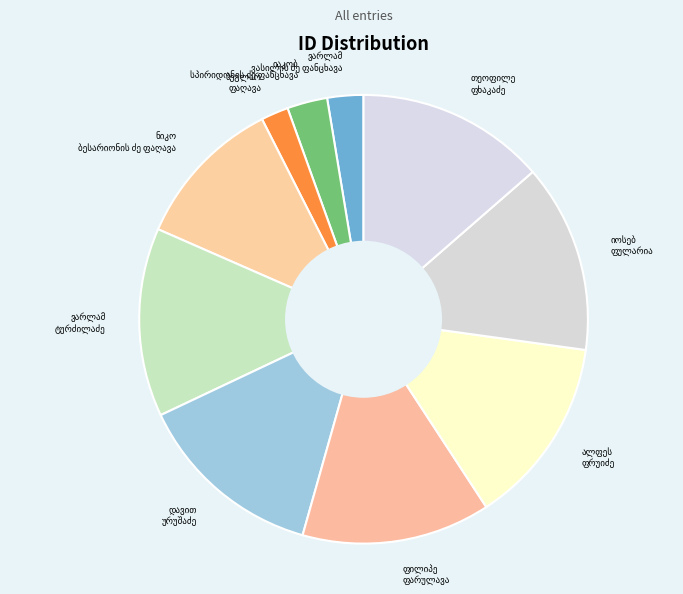

Does any single category account for the majority?

No